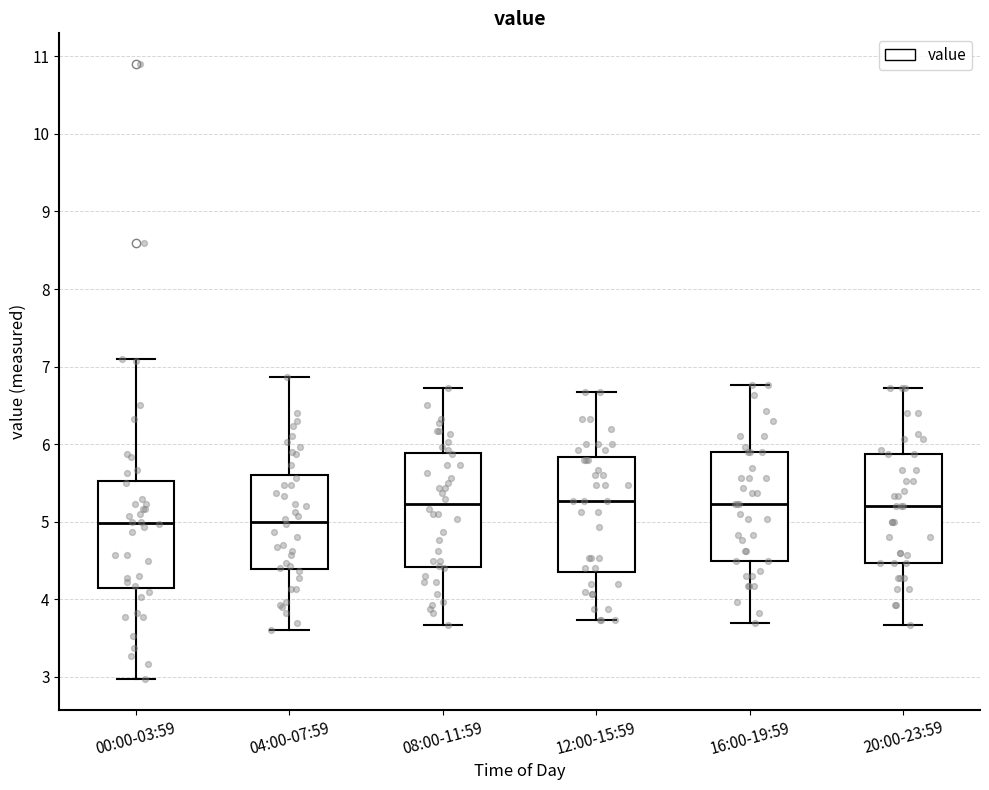

Reading left to right, read every box against the y-axis: the position of its median line, the range the box covers, and the ends of its whiskers. The values are not printed on the chart, so give them approximately, as read against the axis.

00:00-03:59: median 5.0, box 4.2 to 5.5, whiskers 3.0 to 7.1
04:00-07:59: median 5.0, box 4.4 to 5.6, whiskers 3.6 to 6.9
08:00-11:59: median 5.2, box 4.4 to 5.9, whiskers 3.7 to 6.7
12:00-15:59: median 5.3, box 4.4 to 5.8, whiskers 3.7 to 6.7
16:00-19:59: median 5.2, box 4.5 to 5.9, whiskers 3.7 to 6.8
20:00-23:59: median 5.2, box 4.5 to 5.9, whiskers 3.7 to 6.7